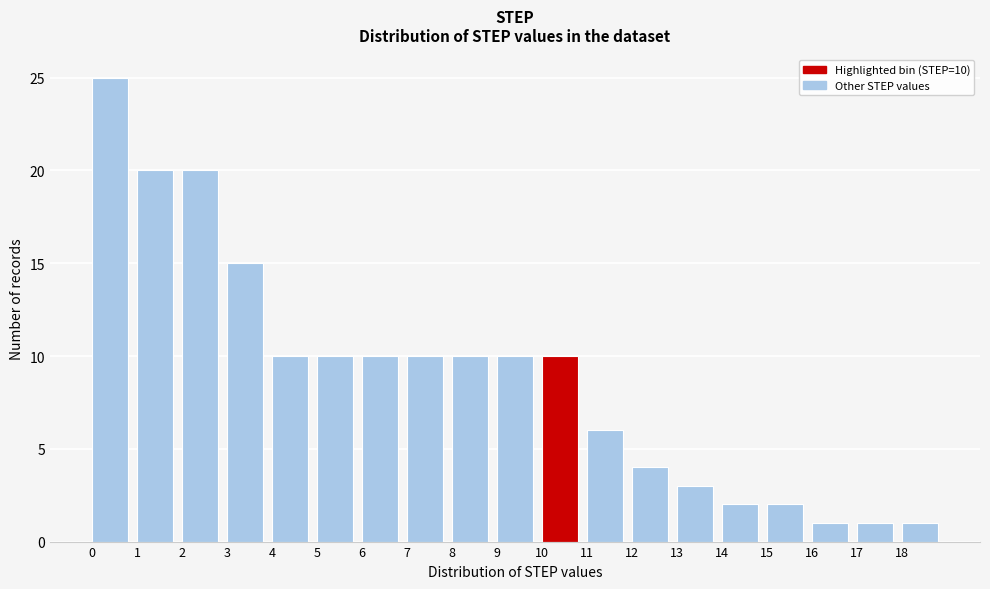

Over which range of the x-axis is the bar tallest?

0 to 1